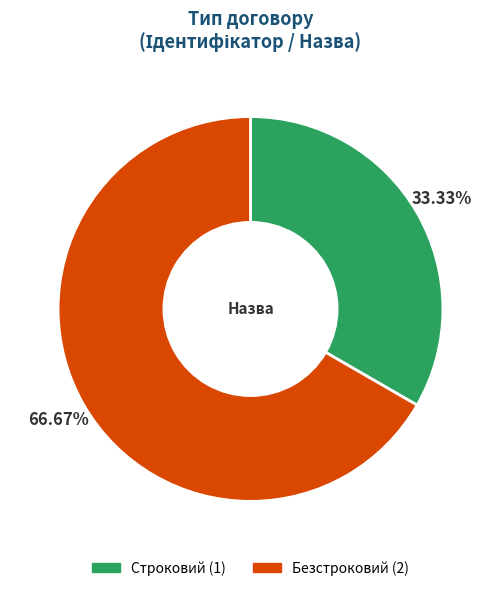

To the nearest percent, what is the average slice percentage?

50%